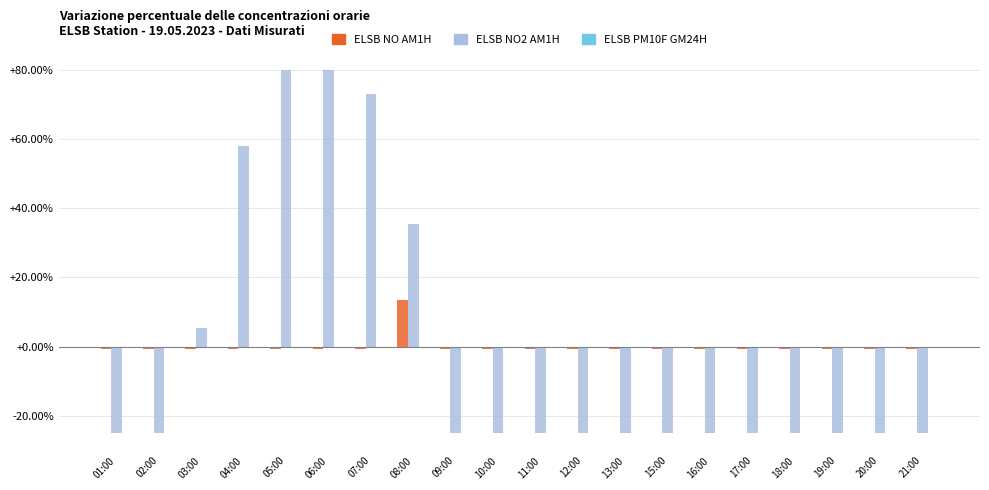

What is the lowest value of the ELSB NO AM1H series?

-0.7